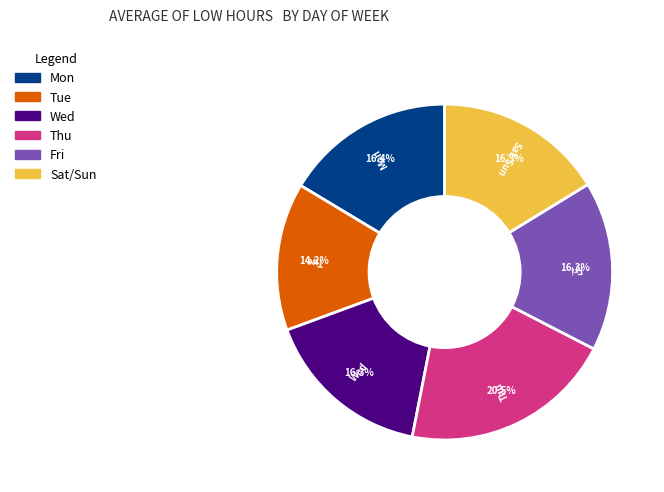

To the nearest percent, what is the difference between the largest and smallest slice percentages?

6%